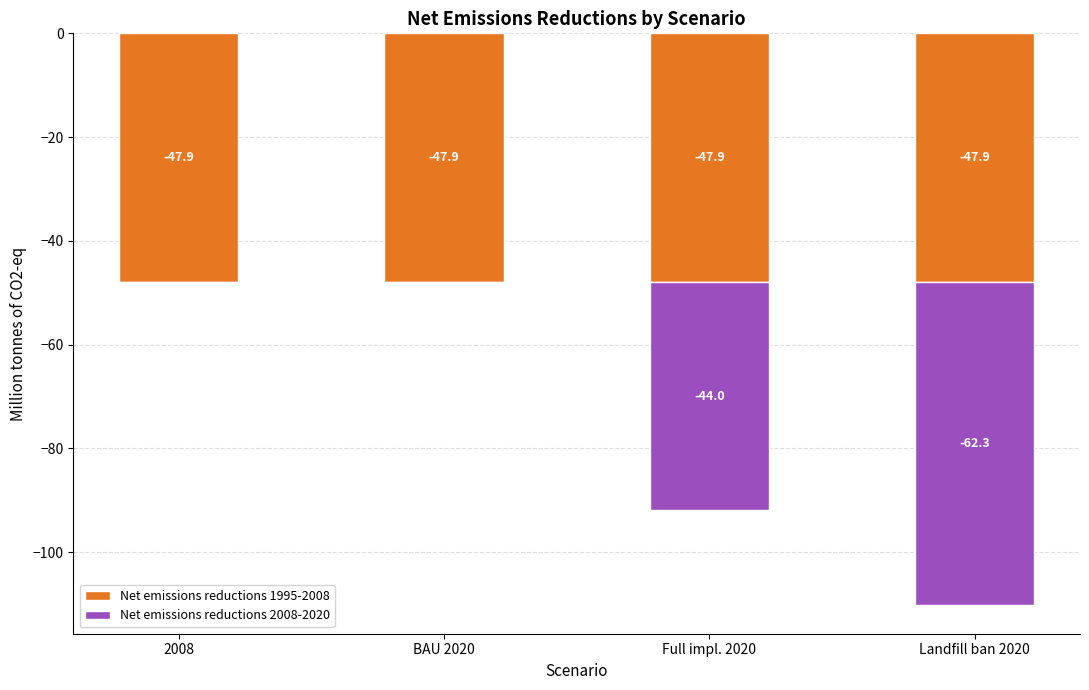

How many values in the Net emissions reductions 2008-2020 series are below 0?

2